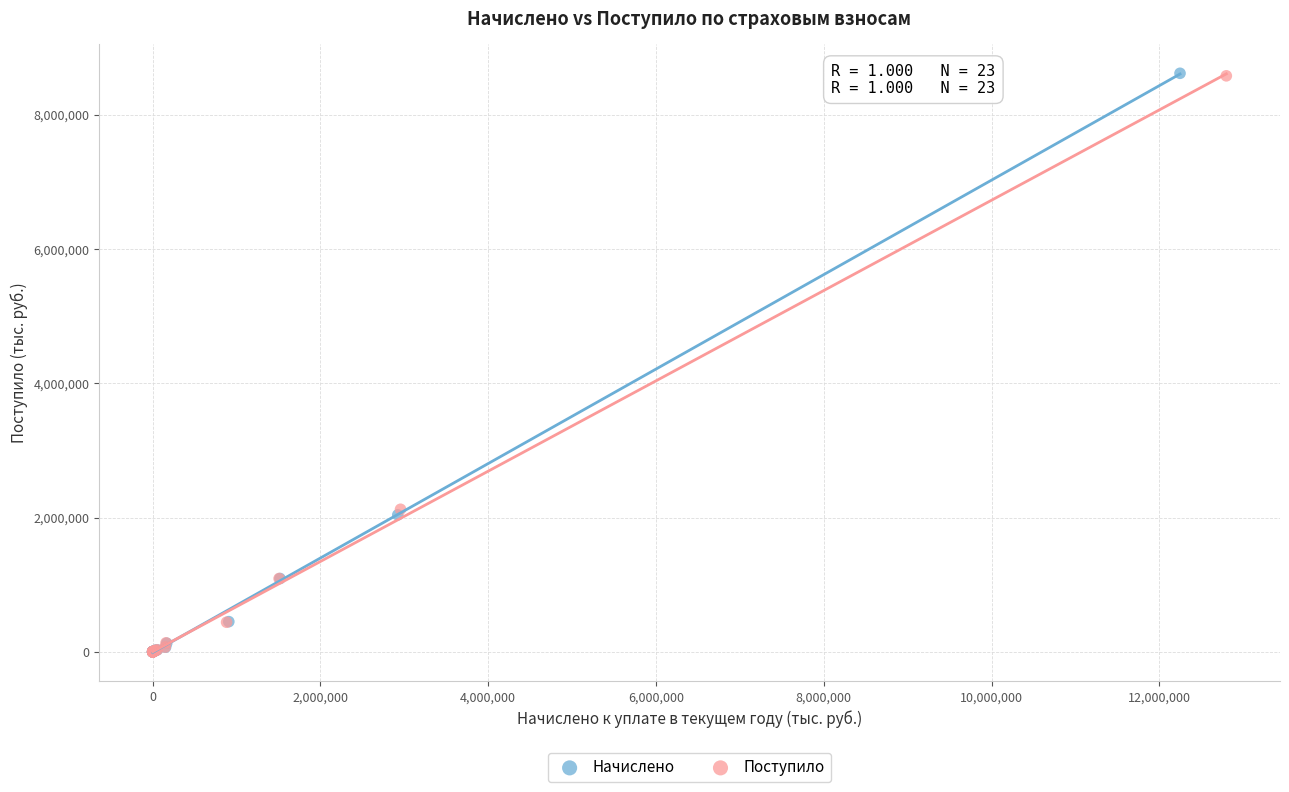

Which series has the largest Y range (max minus min)?

Начислено